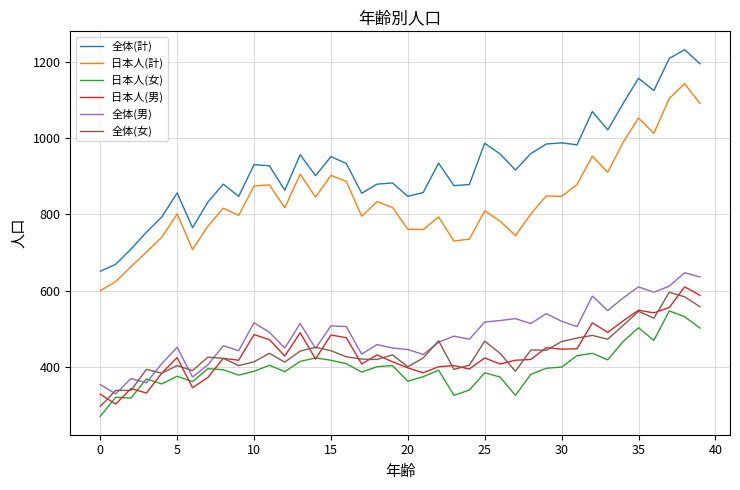

What is the sum of all 全体(女) values?

17596